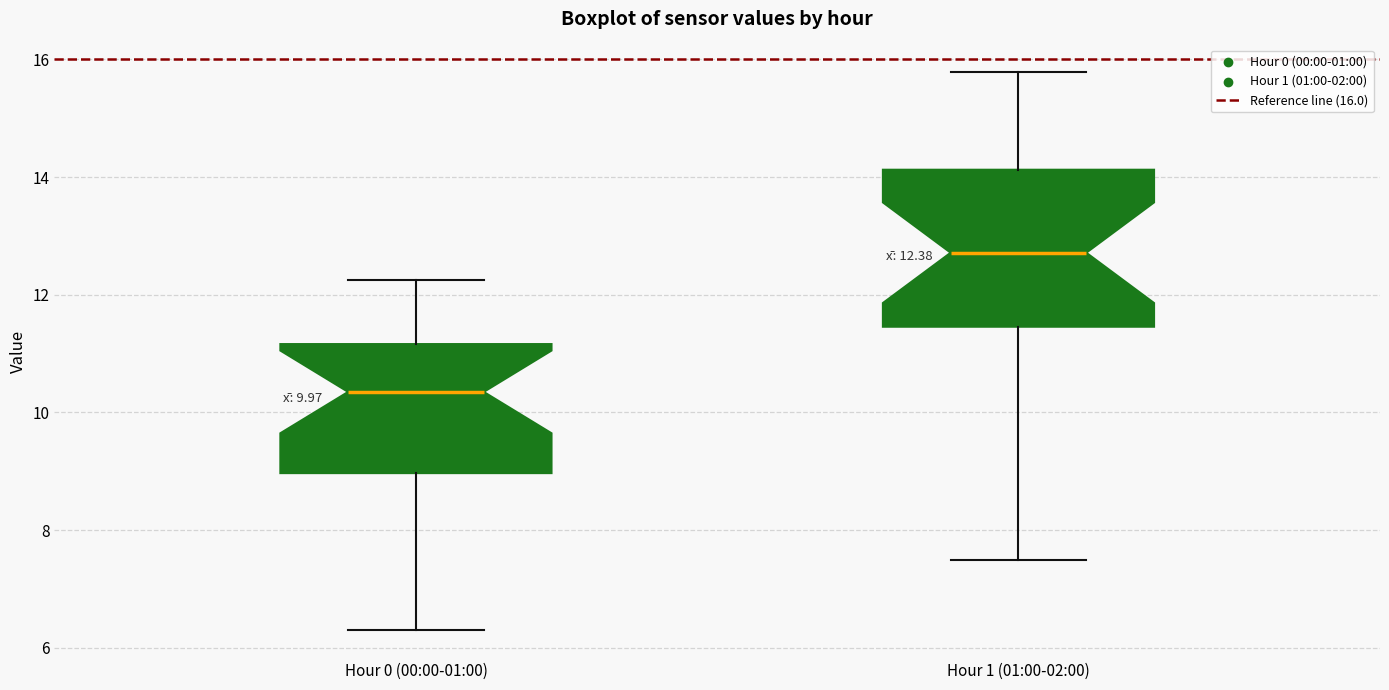

Which box's median line is the lowest?

Hour 0 (00:00-01:00)